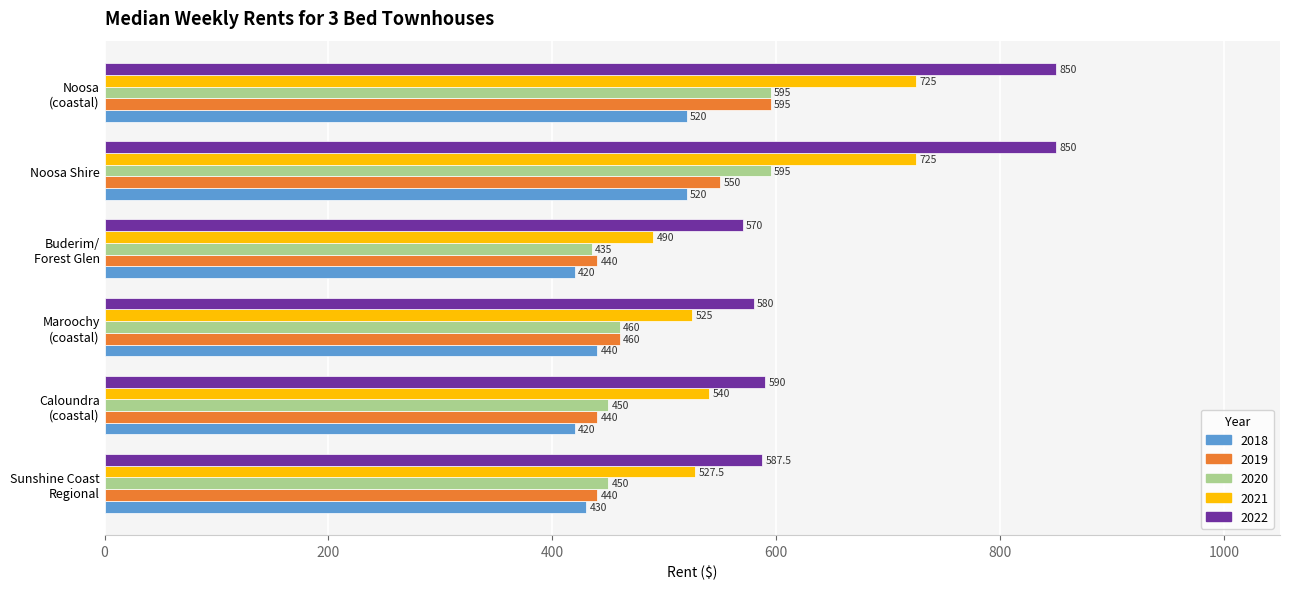

What is the difference between the 2018 values at Noosa Shire and Caloundra
(coastal)?

100.0